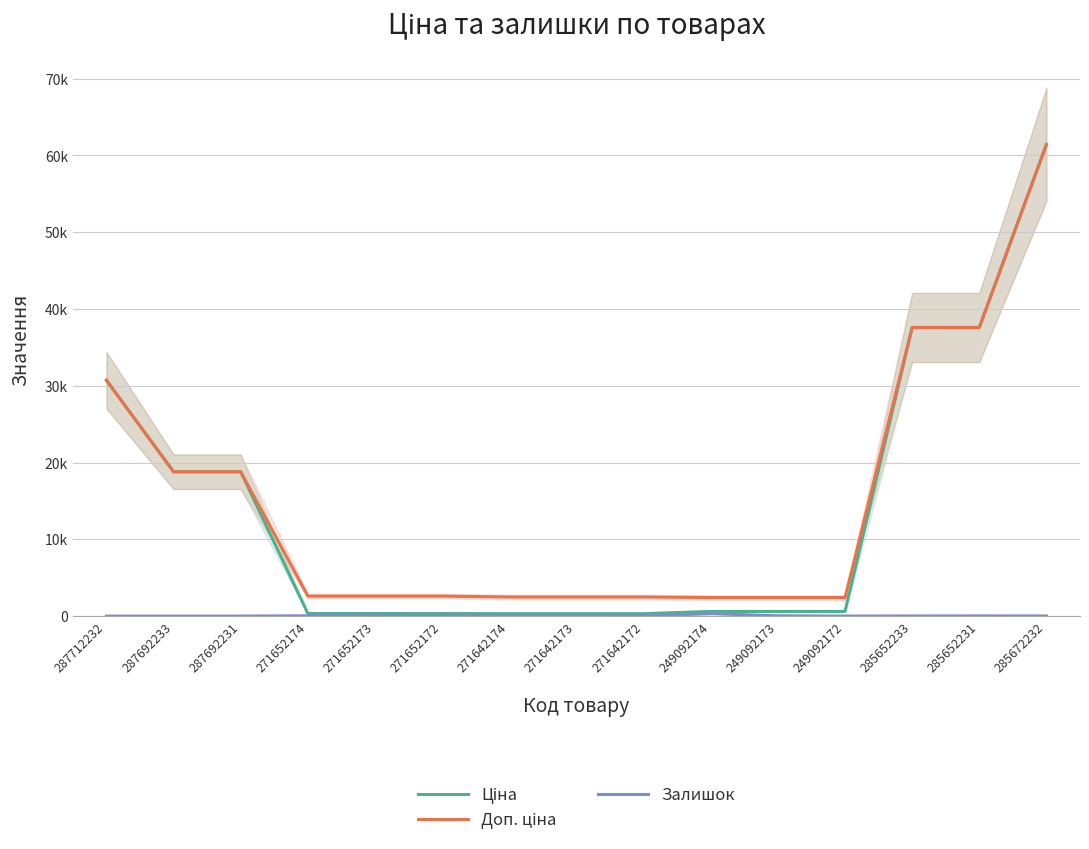

What position from the right is 249092172?

4